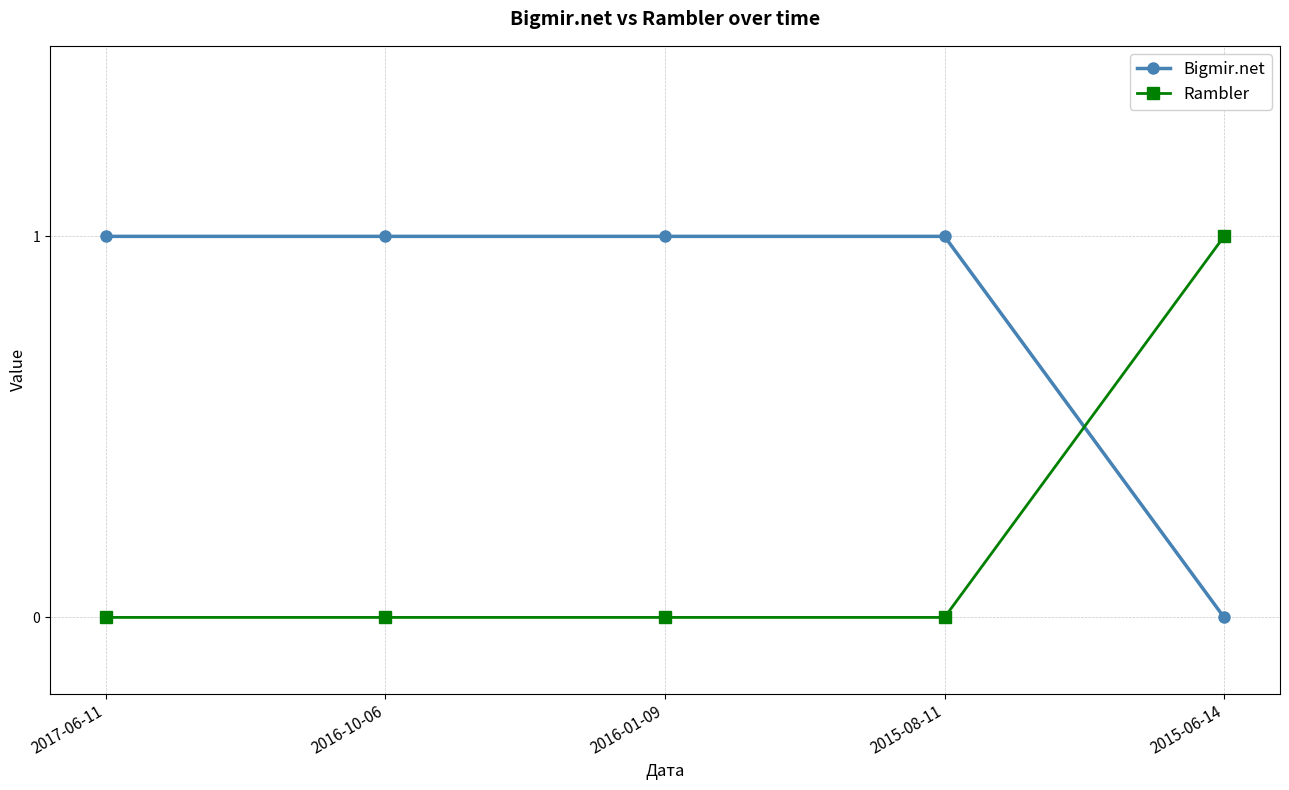

Rank the series at 2015-06-14 from highest to lowest value.

Rambler, Bigmir.net